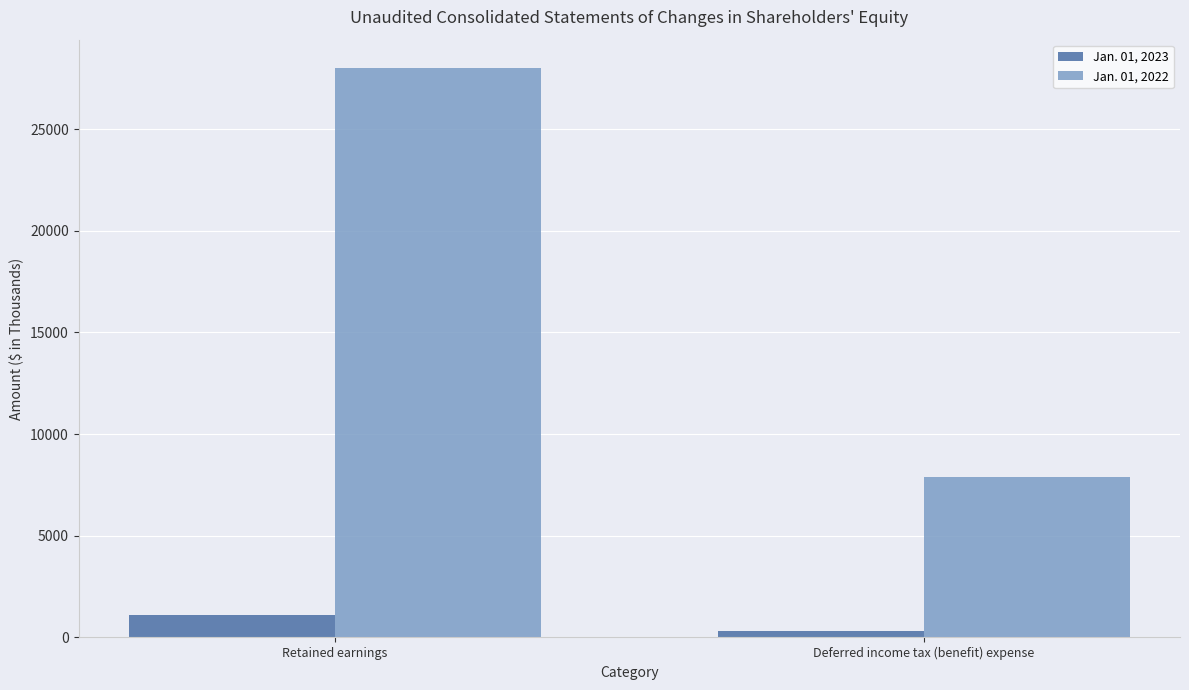

Between Retained earnings and Deferred income tax (benefit) expense, which series saw the biggest shift?

Jan. 01, 2022